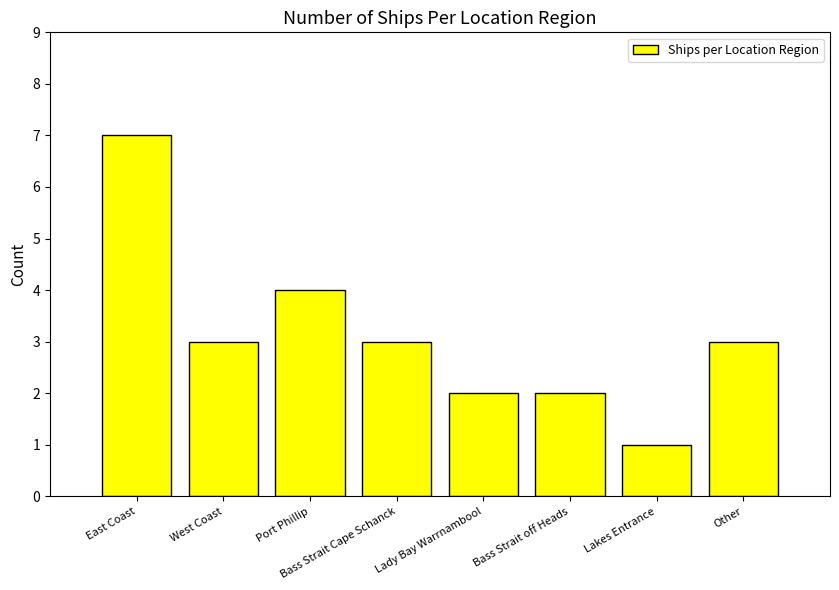

Reading left to right, extract all data points from this chart.

East Coast=7	West Coast=3	Port Phillip=4	Bass Strait Cape Schanck=3	Lady Bay Warrnambool=2	Bass Strait off Heads=2	Lakes Entrance=1	Other=3